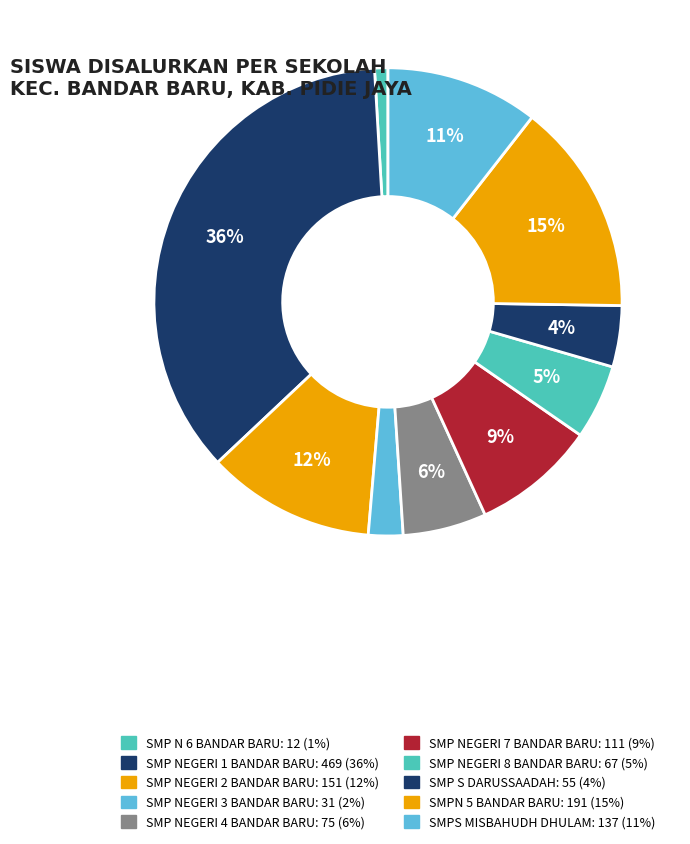

Is it true that SMP NEGERI 4 BANDAR BARU is 1% of the pie?

False